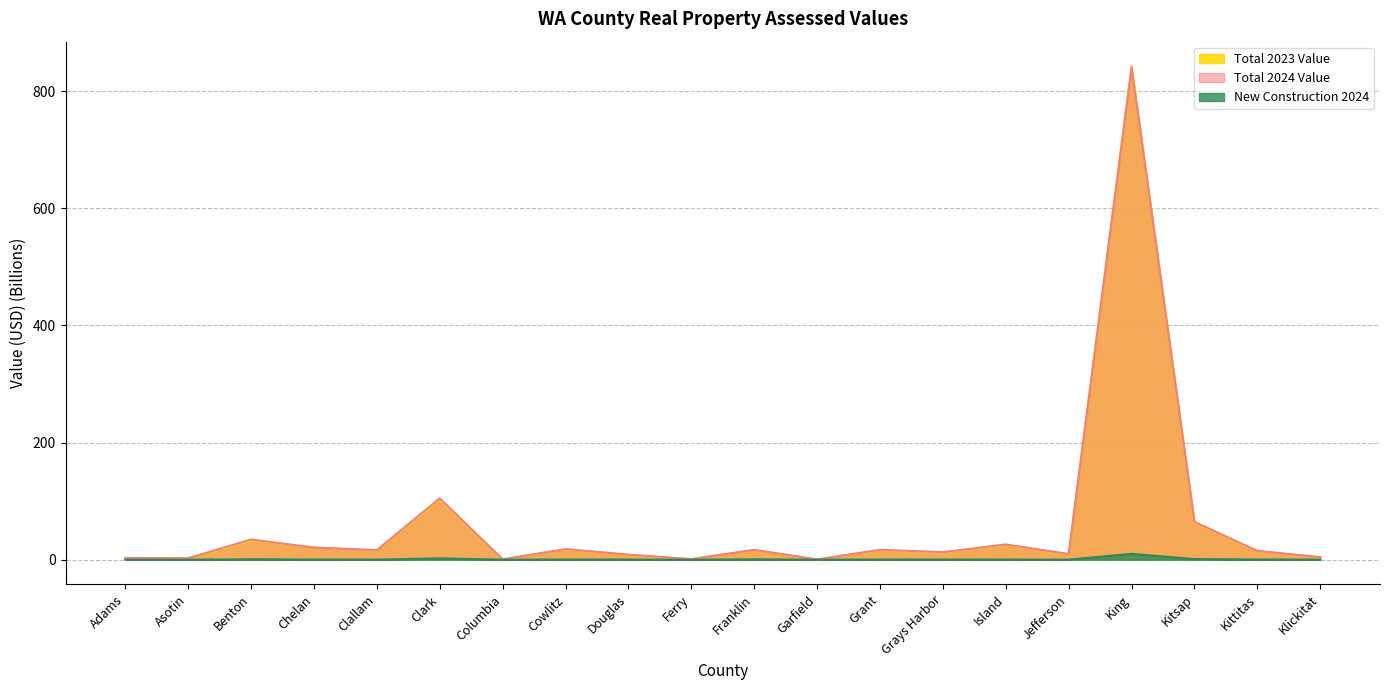

List the series in order of their peak value, highest first.

Total 2023 Value, Total 2024 Value, New Construction 2024